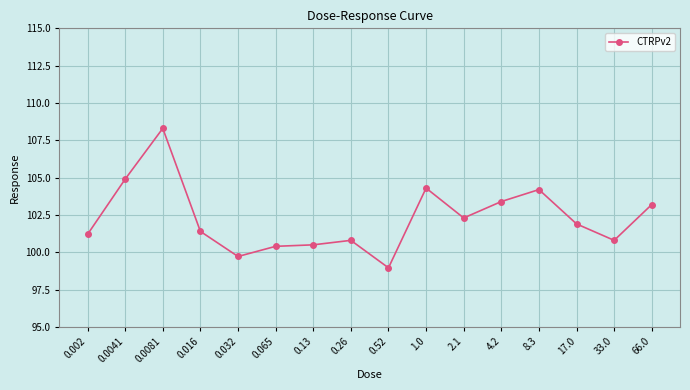

Between 0.0081 and 33.0, which is larger?

0.0081